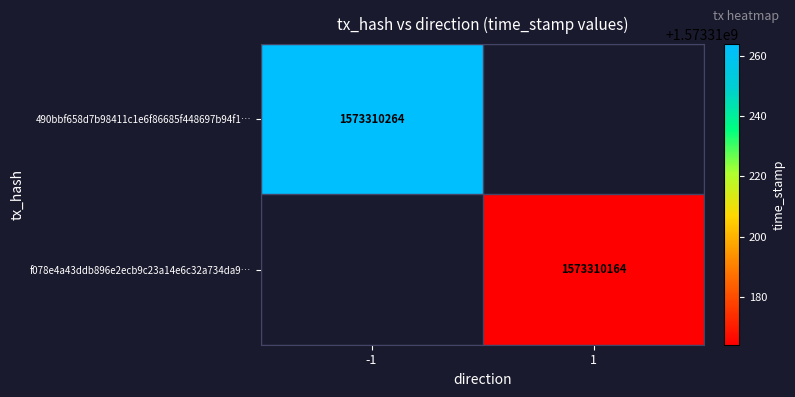

How many positive values does the 490bbf658d7b98411c1e6f86685f448697b94f1 series have?

1